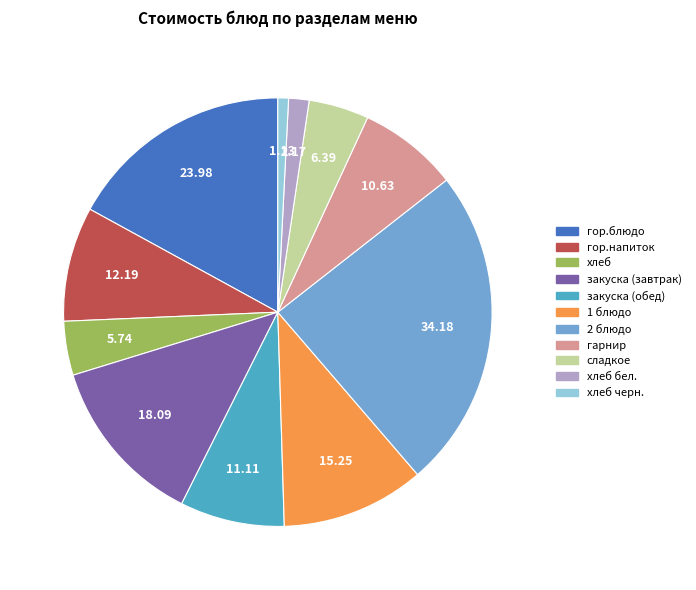

Does any single category account for the majority?

No